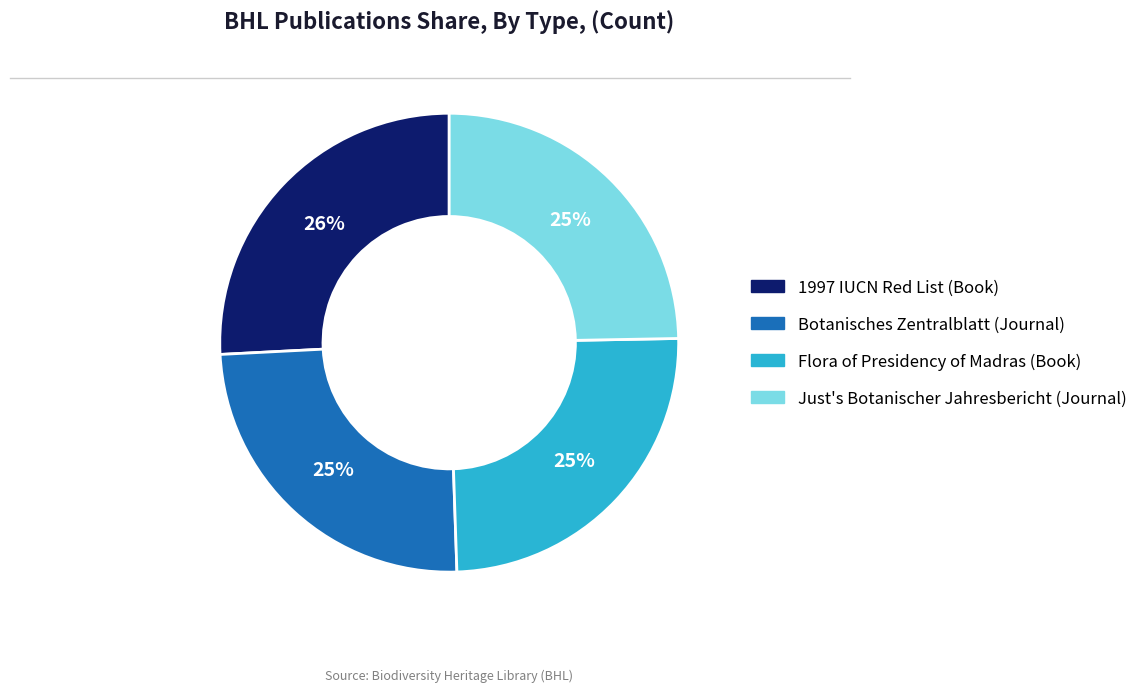

Do 1997 IUCN Red List (Book) and Flora of Presidency of Madras (Book) together represent more than half of the pie?

Yes